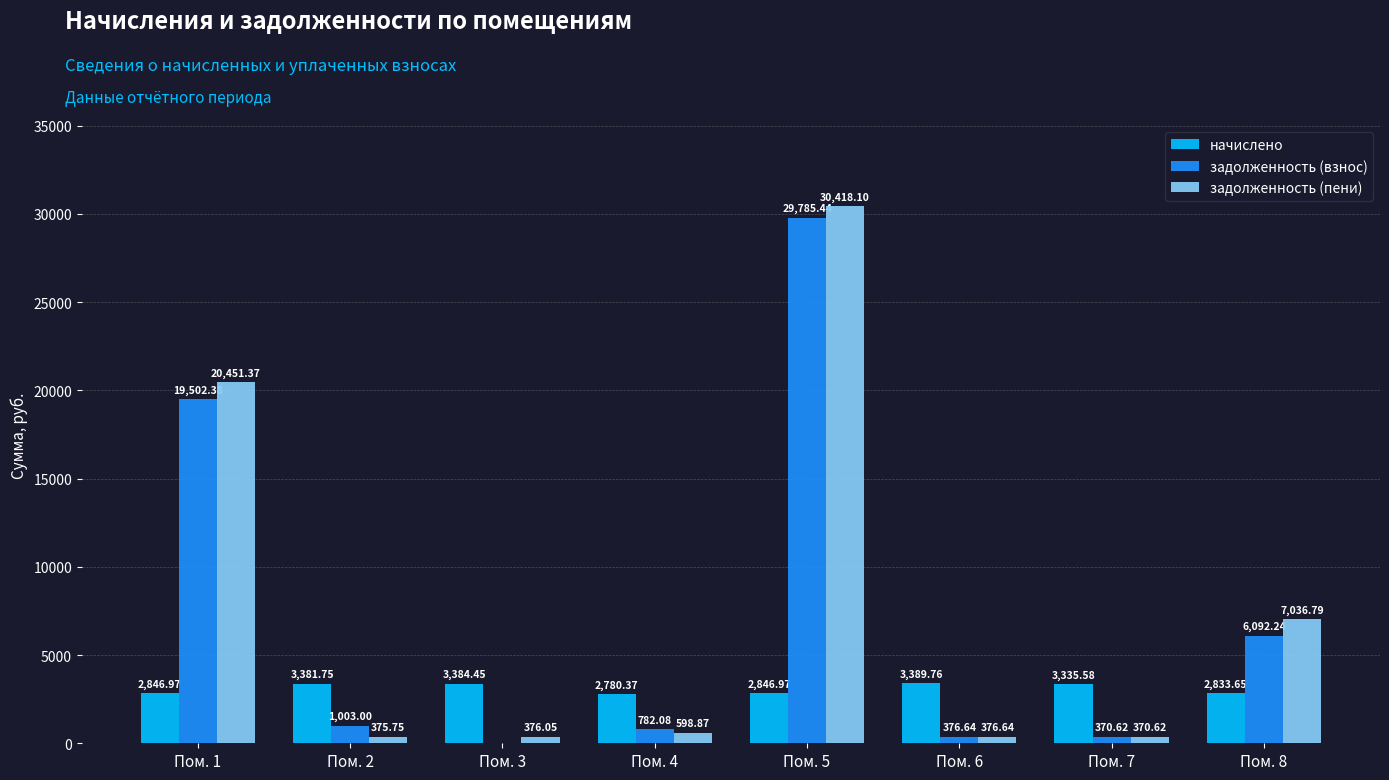

Which series has the largest total across all categories?

задолженность (пени)